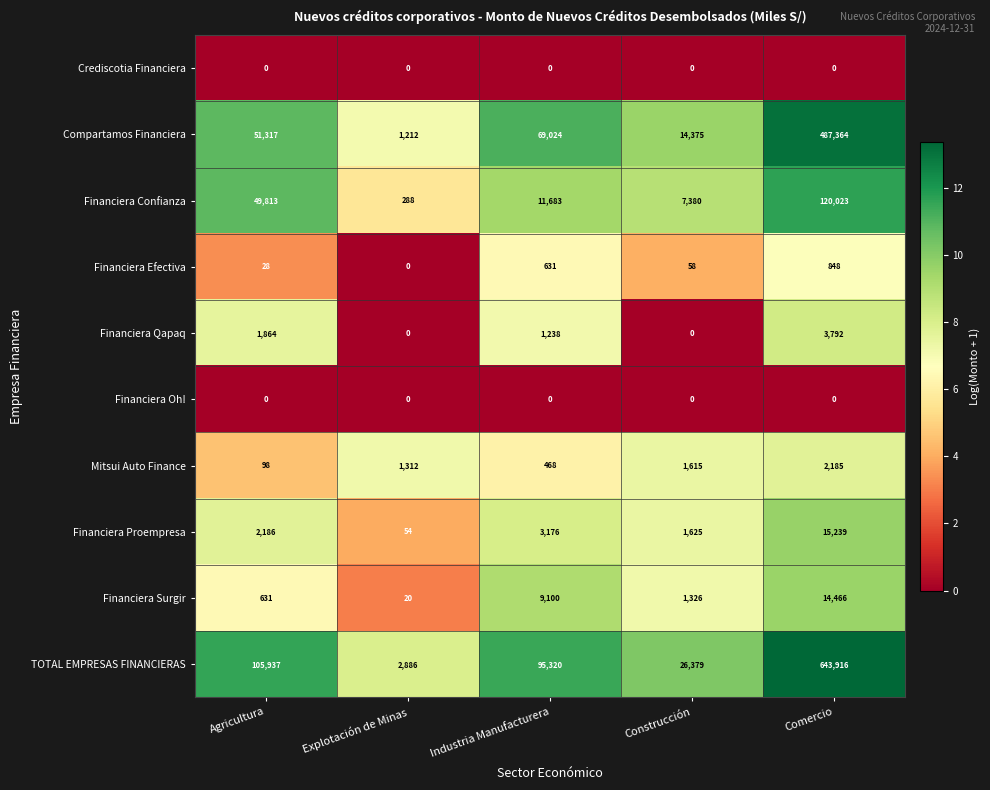

What is the difference between the highest and lowest values at Explotación de Minas?

2886